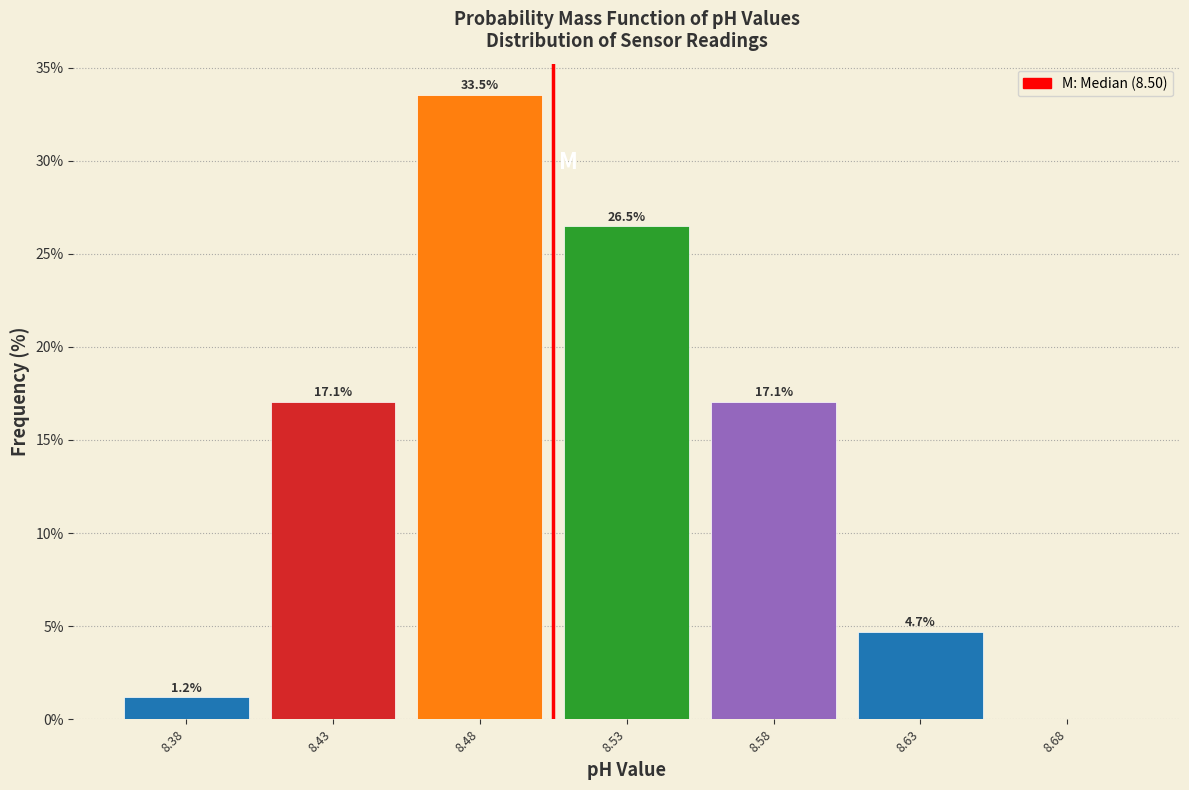

Reading left to right, what are all the values shown in this chart?

8.38=1.2	8.43=17.1	8.48=33.5	8.53=26.5	8.58=17.1	8.63=4.7	8.68=0.0